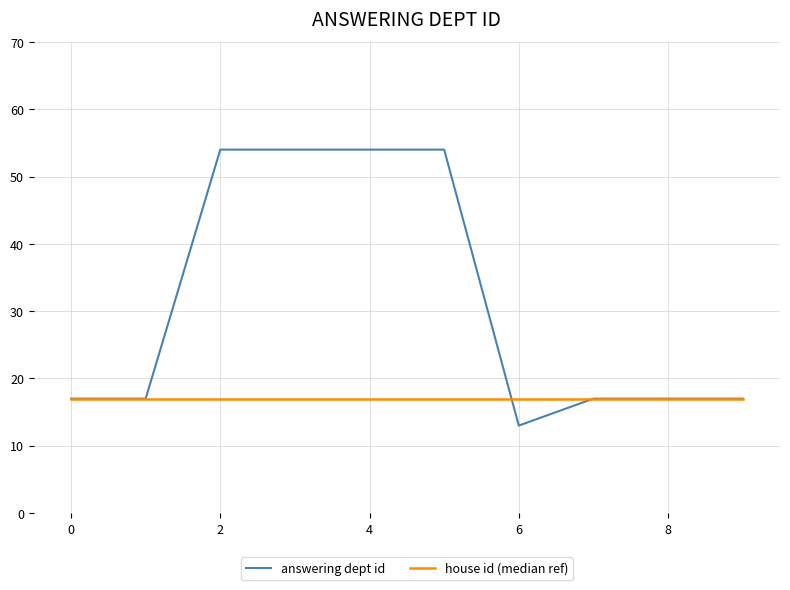

List the series in order of their peak value, lowest first.

house id (median ref), answering dept id